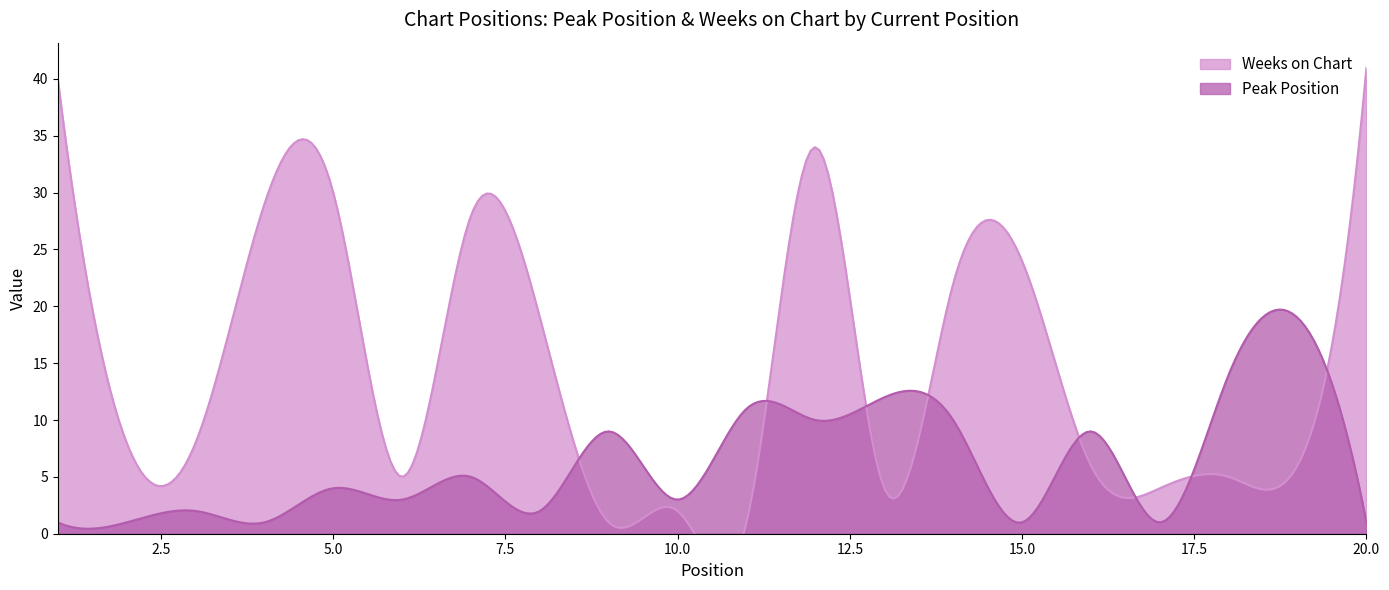

What is the sum of the Peak Position values at 9 and 17?

10